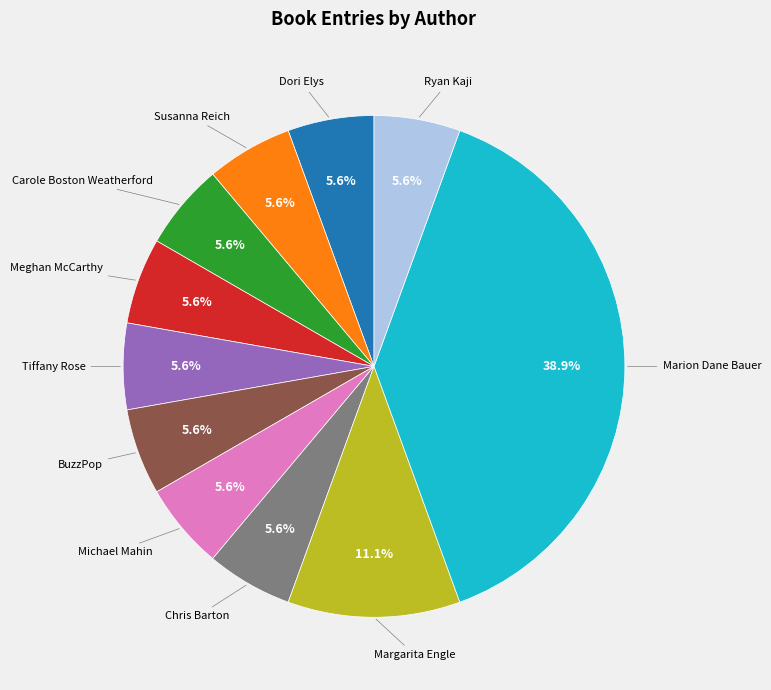

Does any single category account for the majority?

No